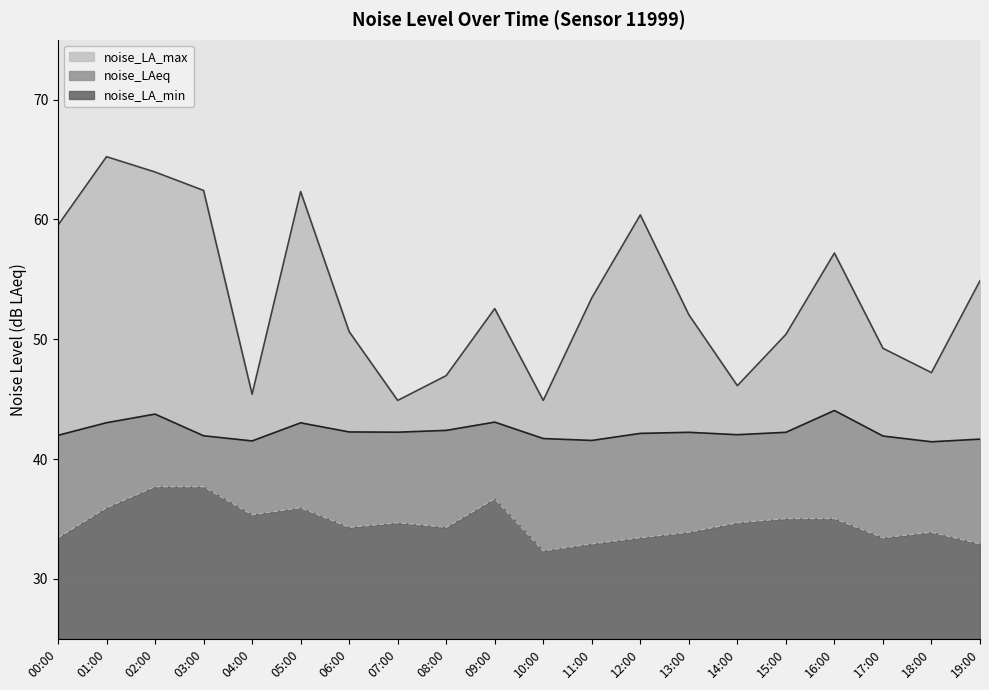

What is the difference between the noise_LA_max values at 01:00 and 03:00?

2.8